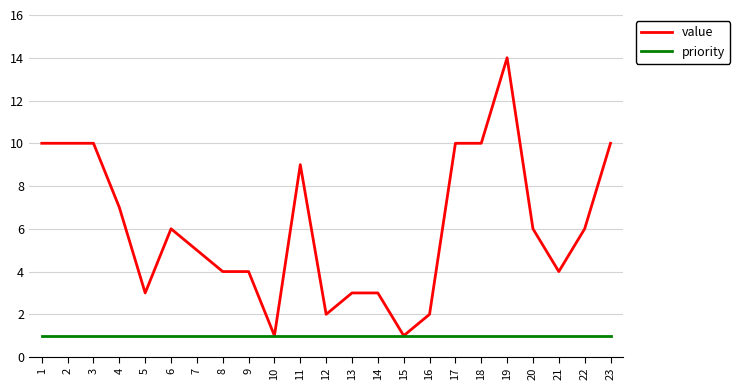

Between 3 and 15, which series saw the biggest shift?

value